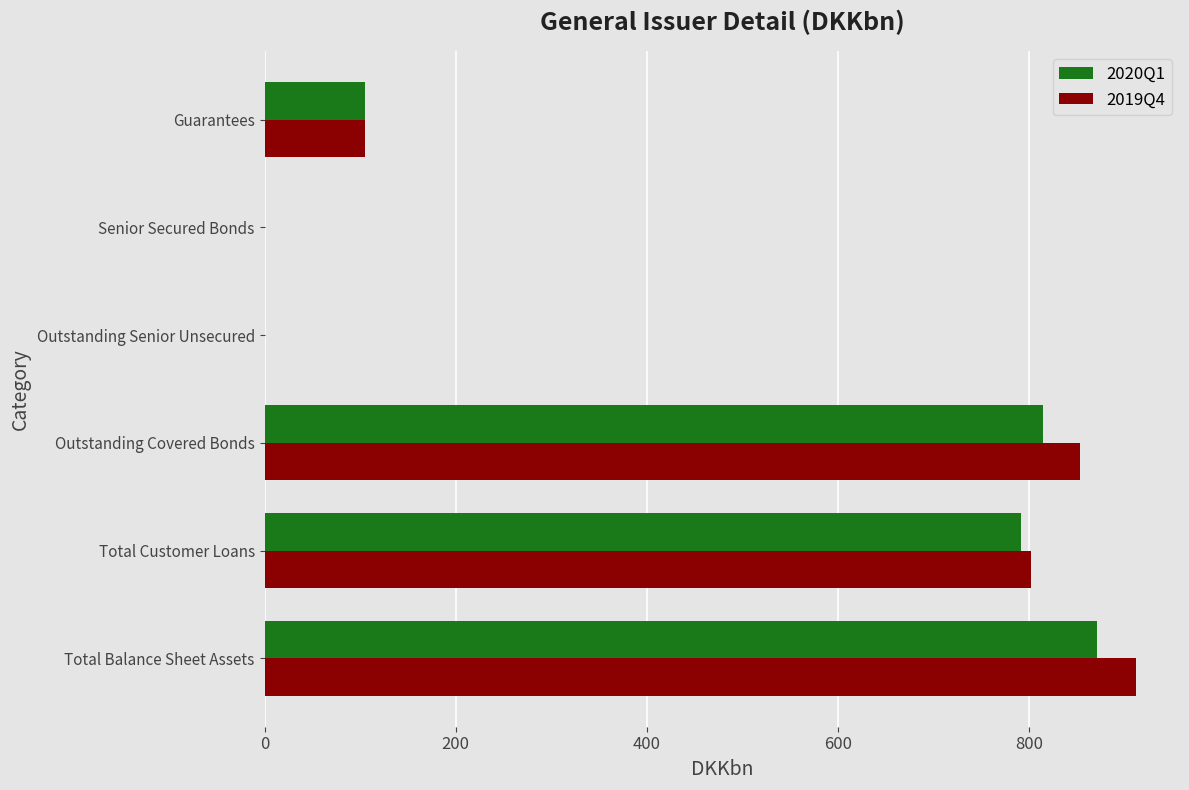

The 2020Q1 series shows 104.9 at Guarantees. True or false?

True